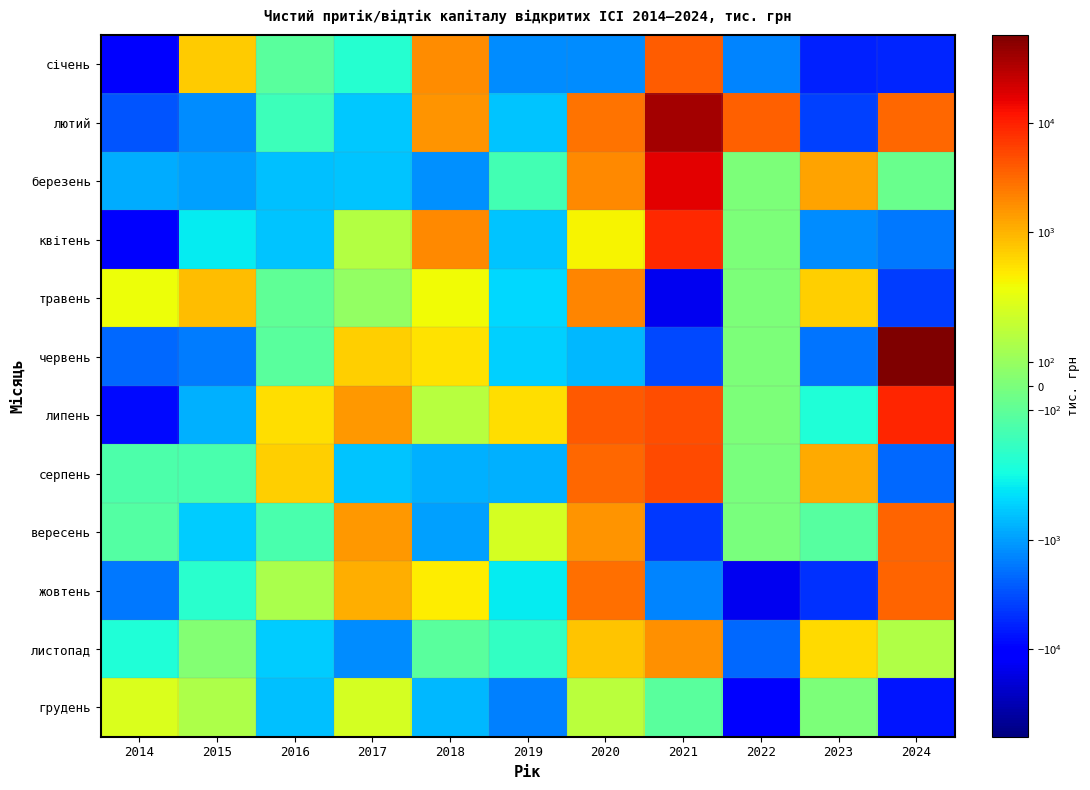

Rank the series by their maximum value, from lowest to highest.

грудень, листопад, травень, жовтень, вересень, січень, серпень, квітень, липень, березень, лютий, червень